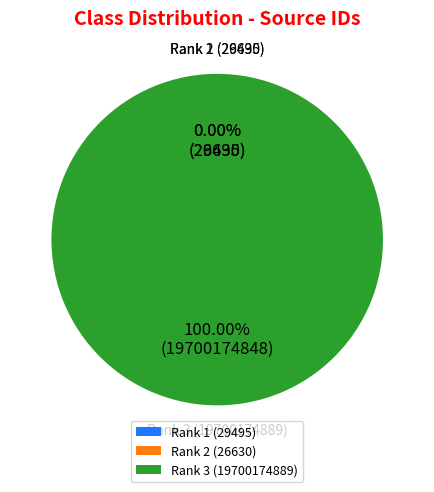

Which category has the biggest portion of the pie?

Rank 3 (19700174889)